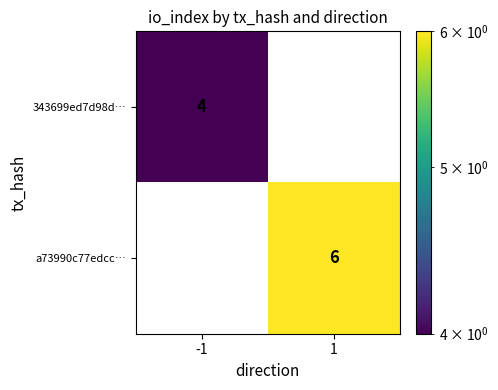

Which category has the highest value across all series?

1